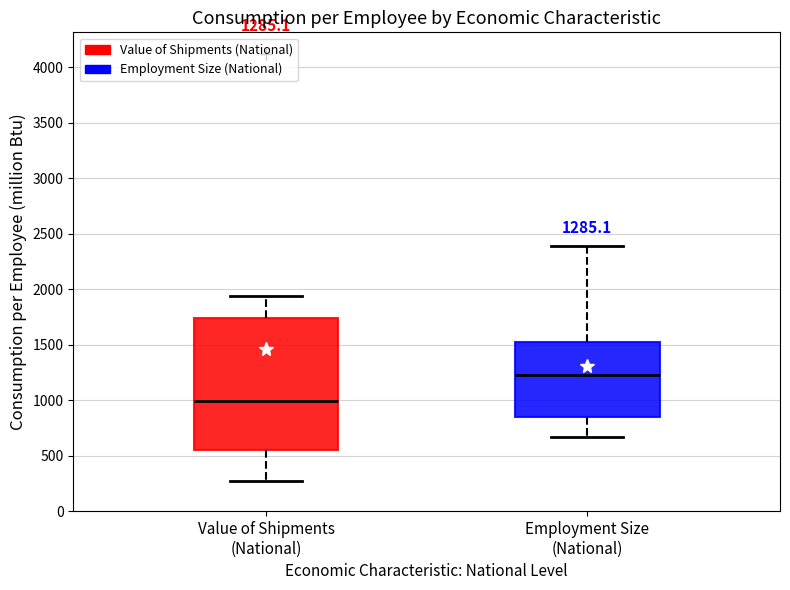

Which box has the highest median line?

Employment Size (National)